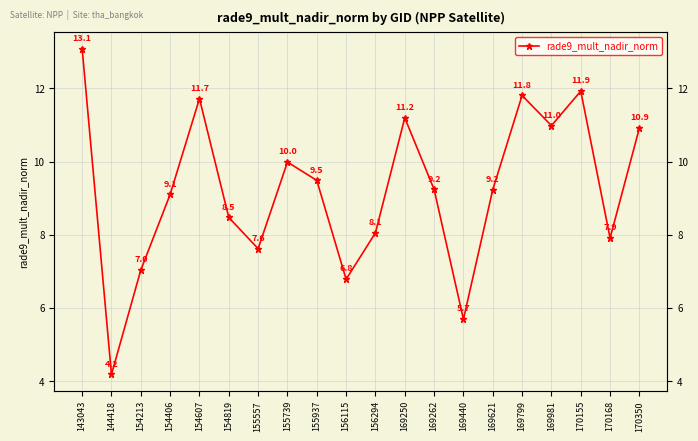

What is the approximate value at 169799?

11.8